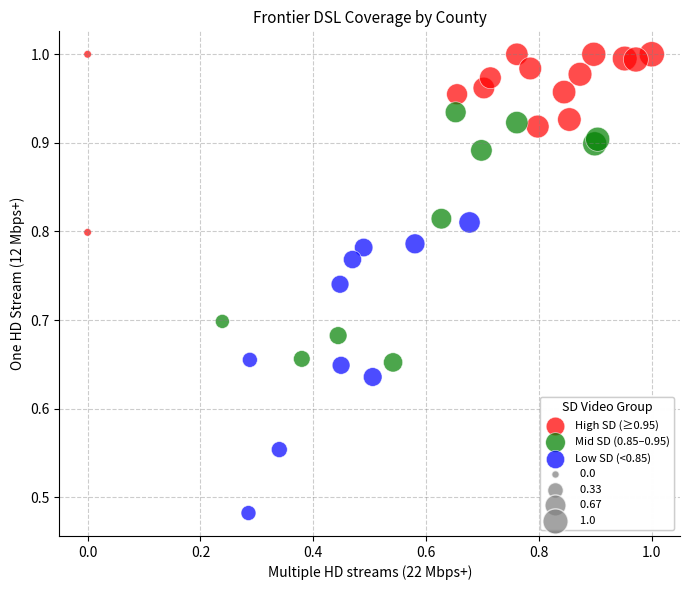

Which series reaches the maximum Y coordinate?

High SD (≥0.95)